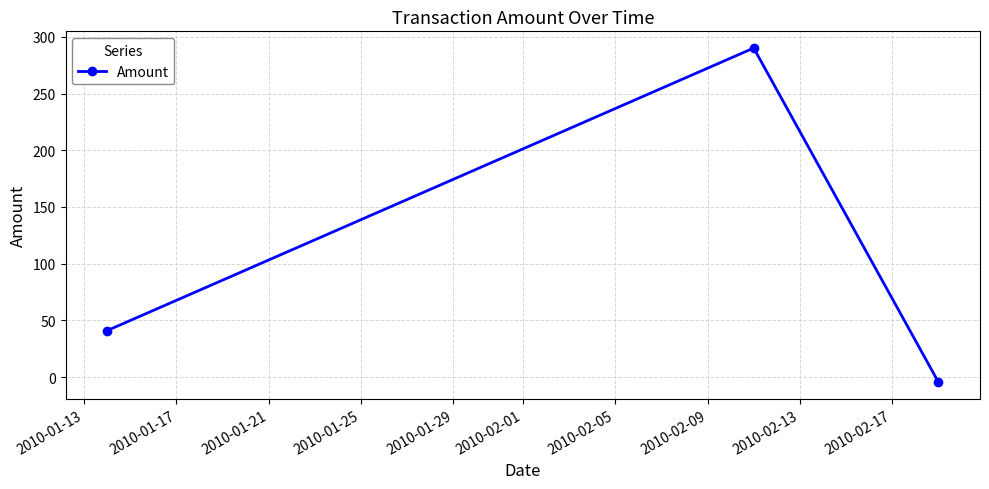

What is the greatest value displayed?

290.2